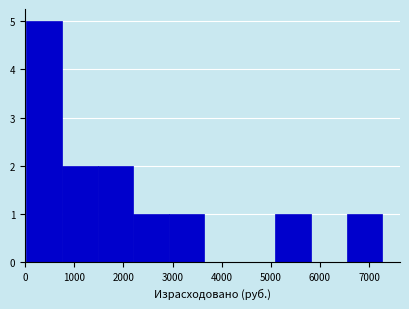

How tall is the bar that spans 6500 to 7300 on the x-axis? Neither the bar edges nor the heights are printed on the chart, so give them approximately, as read against the axes.

1